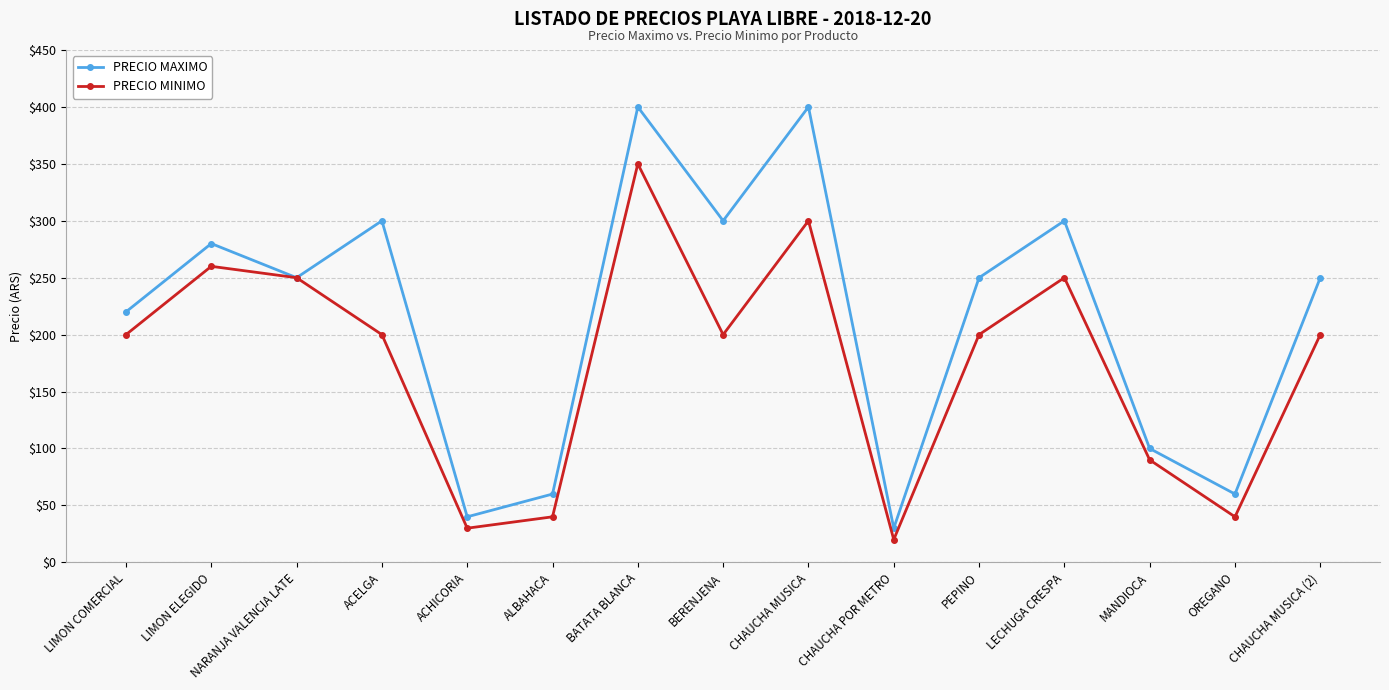

What value does the PRECIO MINIMO series have at CHAUCHA MUSICA?

300